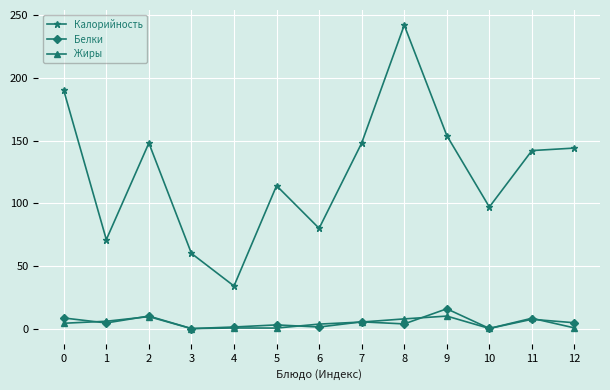

True or false: Калорийность has more than 0 interior local peaks.

True